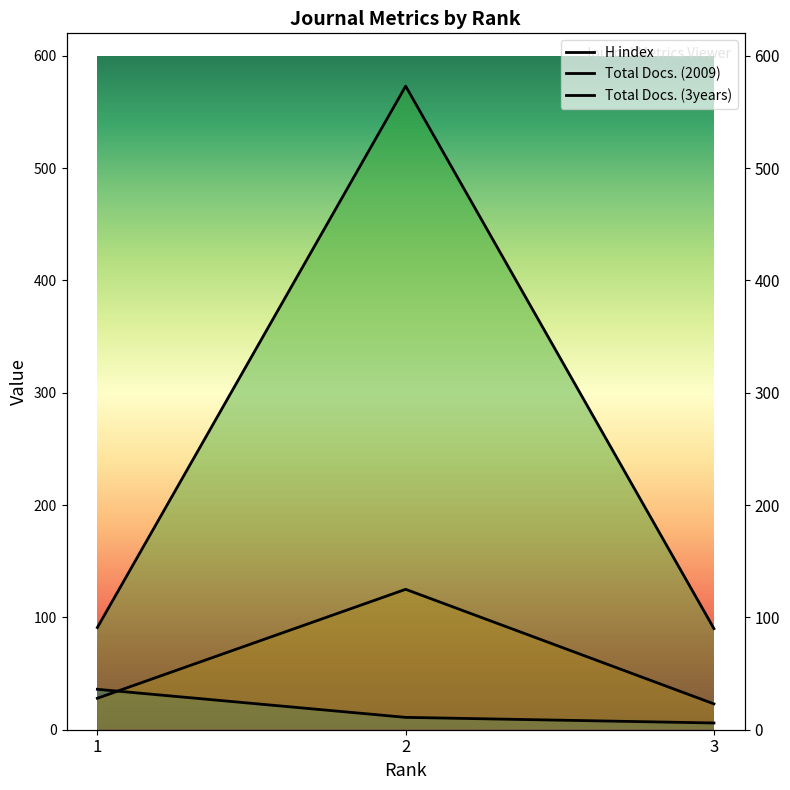

Which series has the largest range (max minus min)?

Total Docs. (3years)